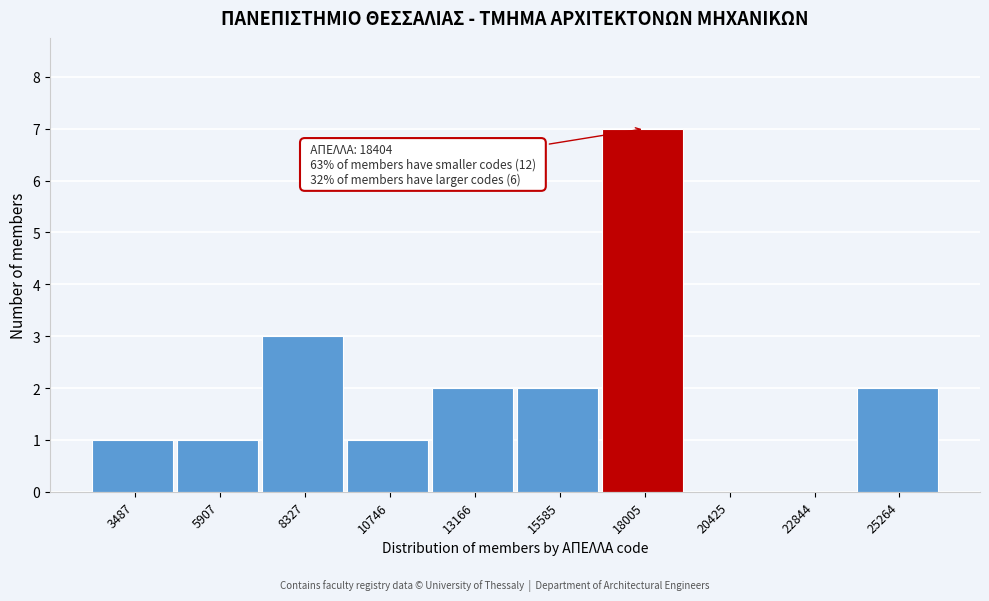

Over which range of the x-axis is the bar tallest?

17000 to 19000